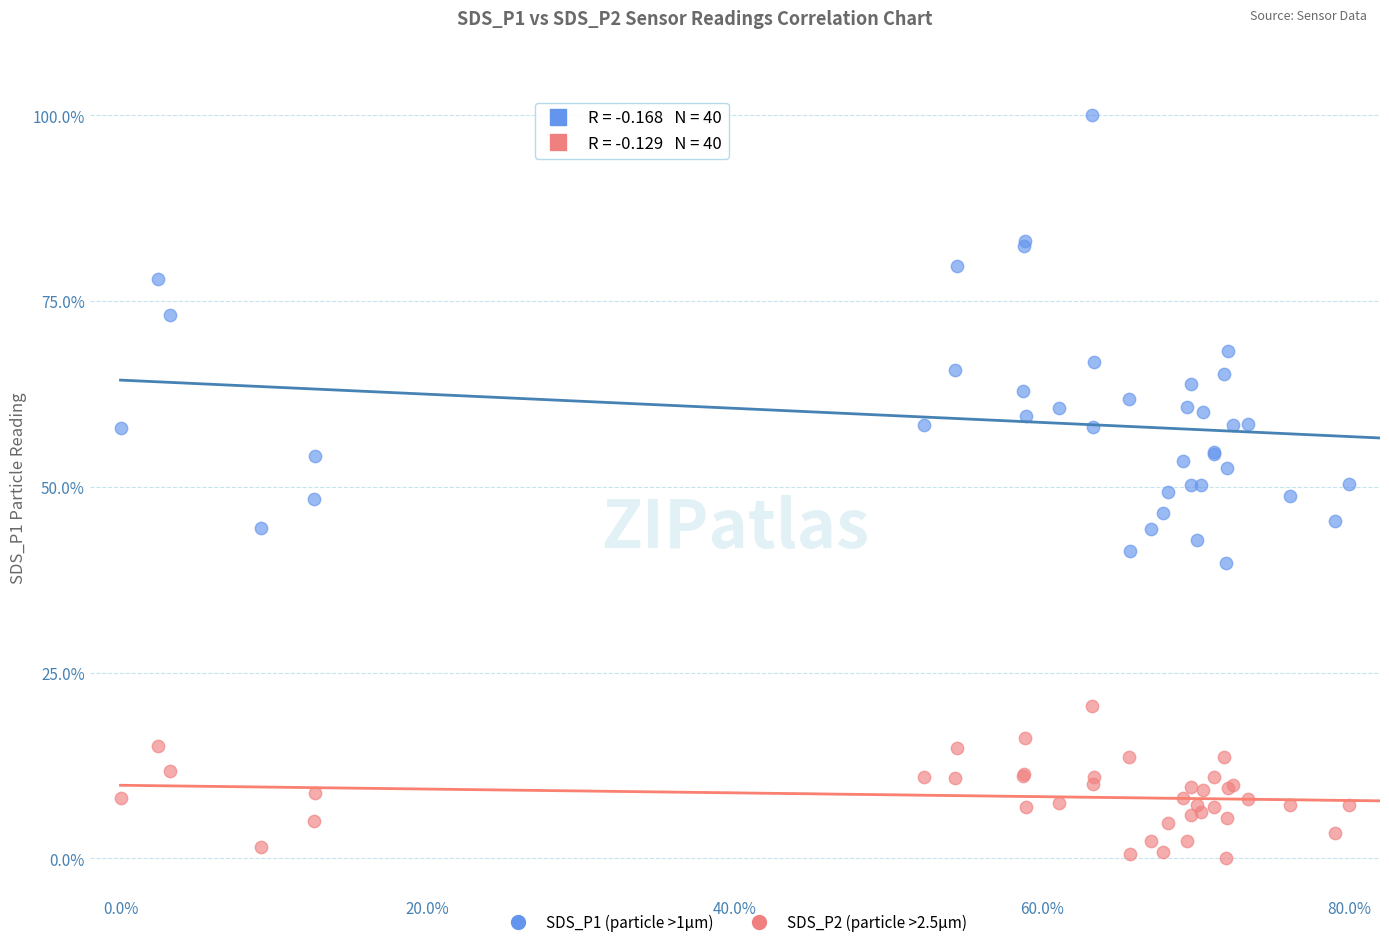

Which series has the largest Y range (max minus min)?

SDS_P1 (particle >1µm)